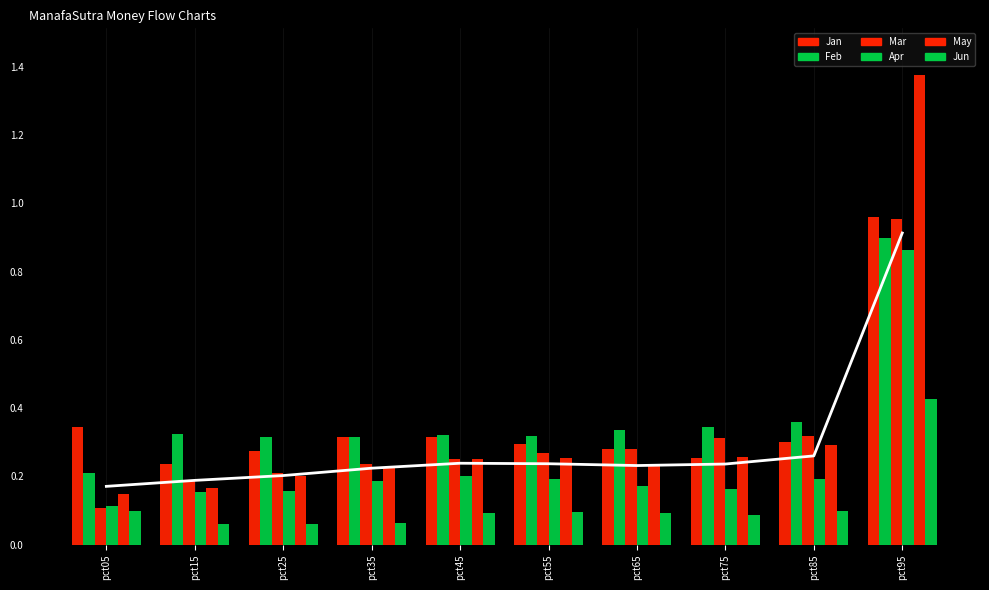

Does the chart contain stacked bars?

No